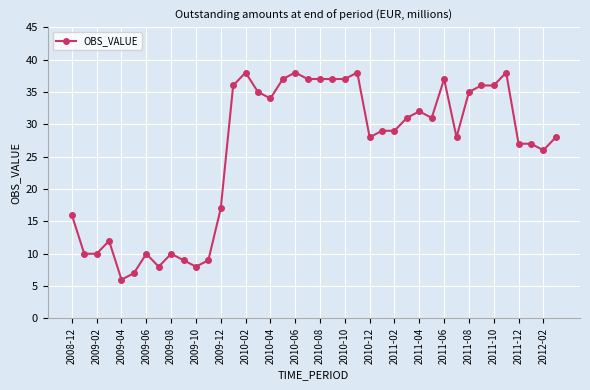

What is the value of the 40th point from the left?

28